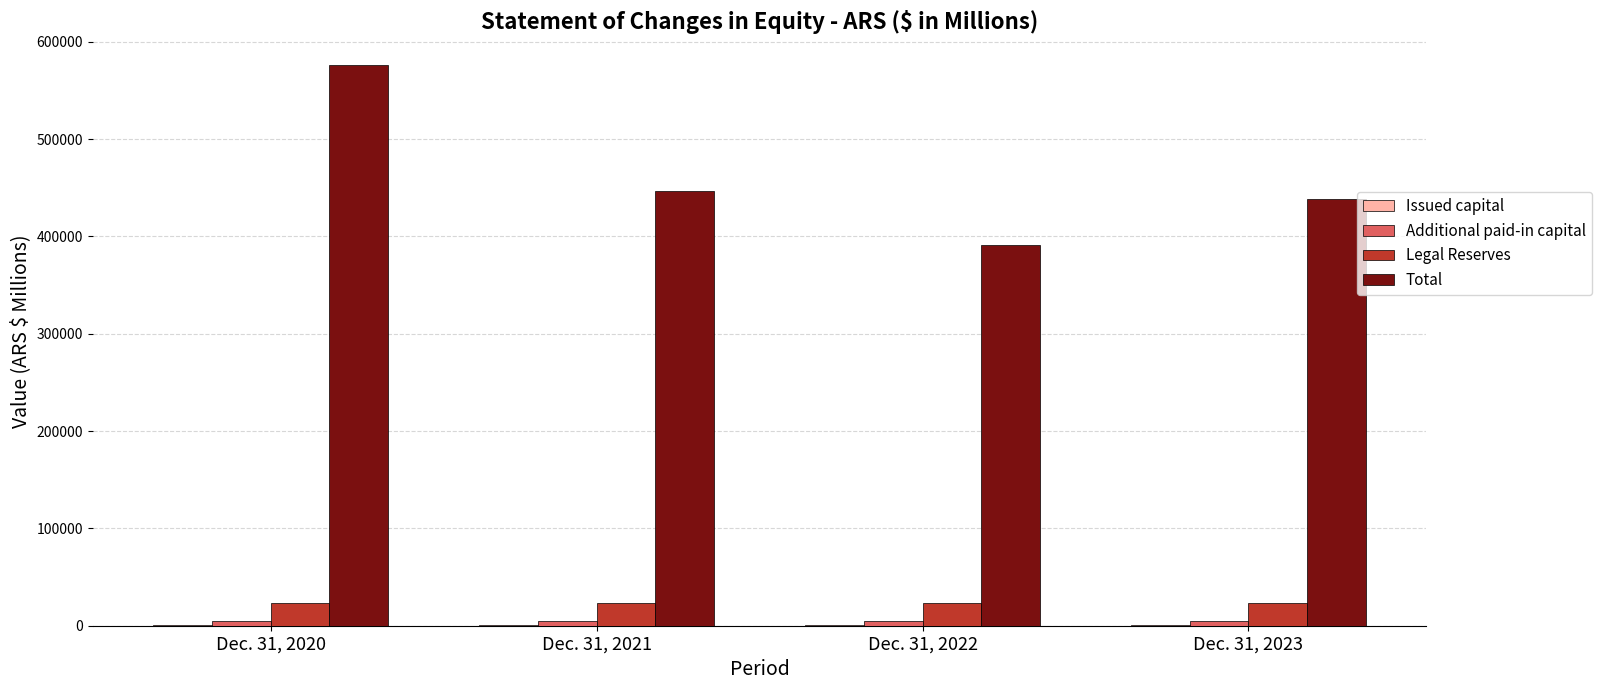

Are the bars grouped side by side (vs. stacked)?

Yes